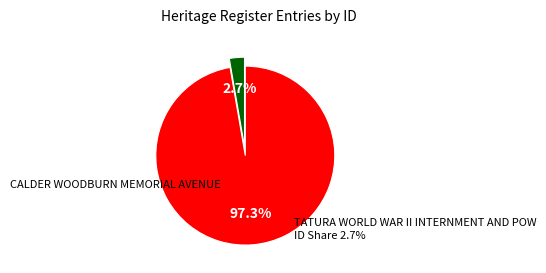

Is there any slice that represents more than half of the pie?

Yes